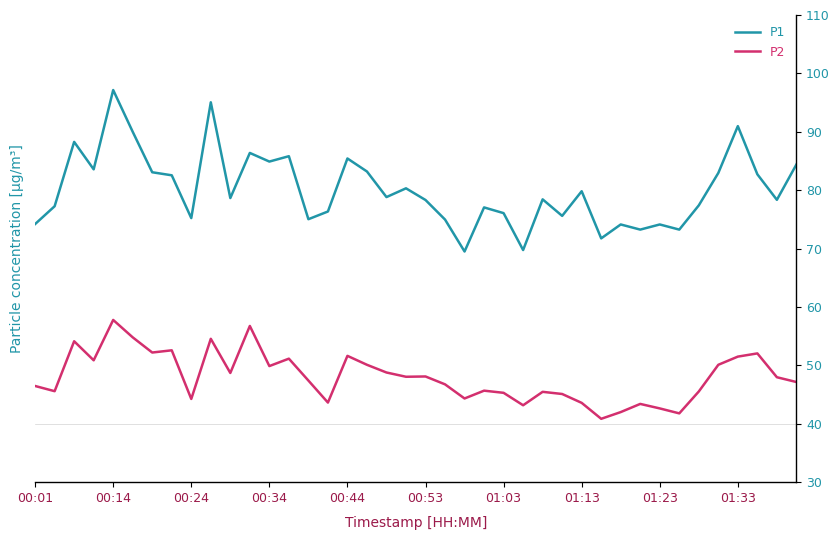

What is the maximum value for P1?

97.2